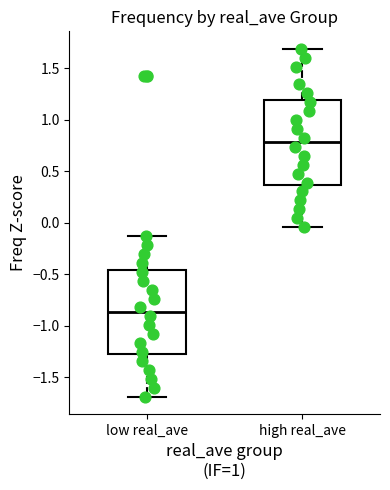

Reading left to right, read every box against the y-axis: the position of its median line, the range the box covers, and the ends of its whiskers. The values are not printed on the chart, so give them approximately, as read against the axis.

low real_ave: median -0.85, box -1.30 to -0.45, whiskers -1.70 to -0.15
high real_ave: median 0.80, box 0.35 to 1.20, whiskers -0.05 to 1.70